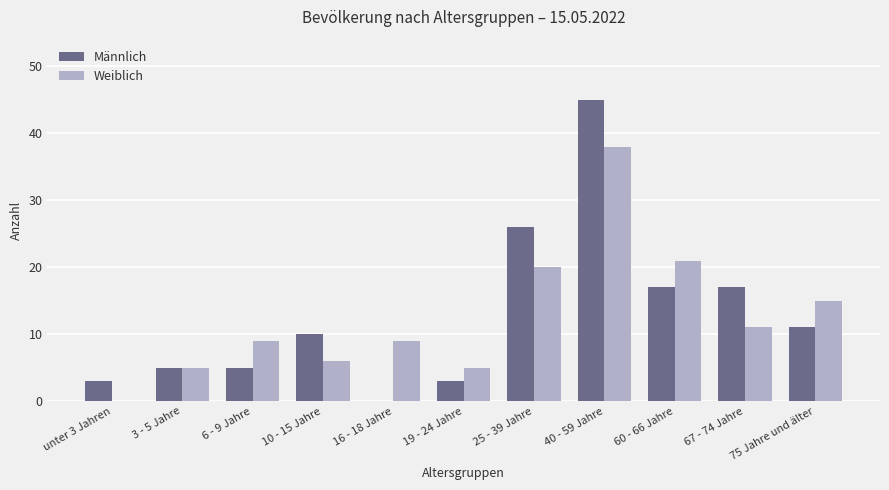

What is the total value across all series at 3 - 5 Jahre?

10